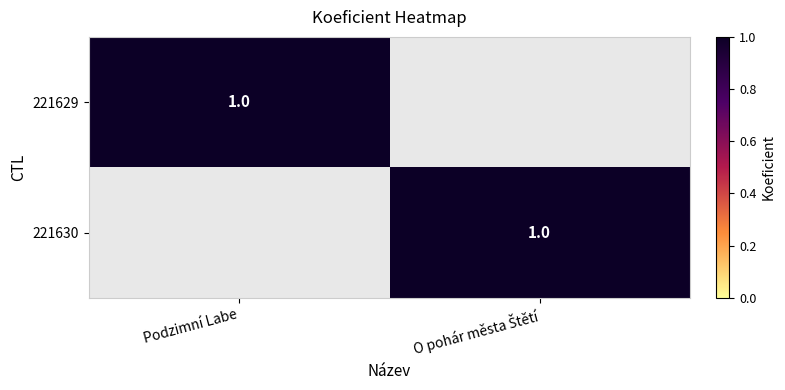

The 221629 series shows 1 at Podzimní Labe. True or false?

True